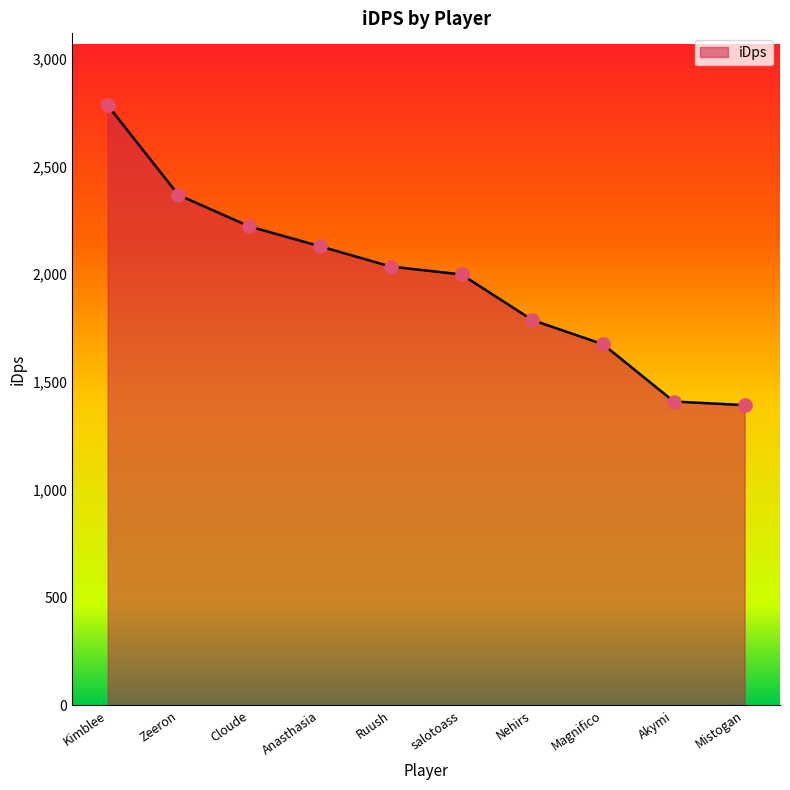

What is the ratio of the value at Zeeron to the value at Anasthasia?

1.1